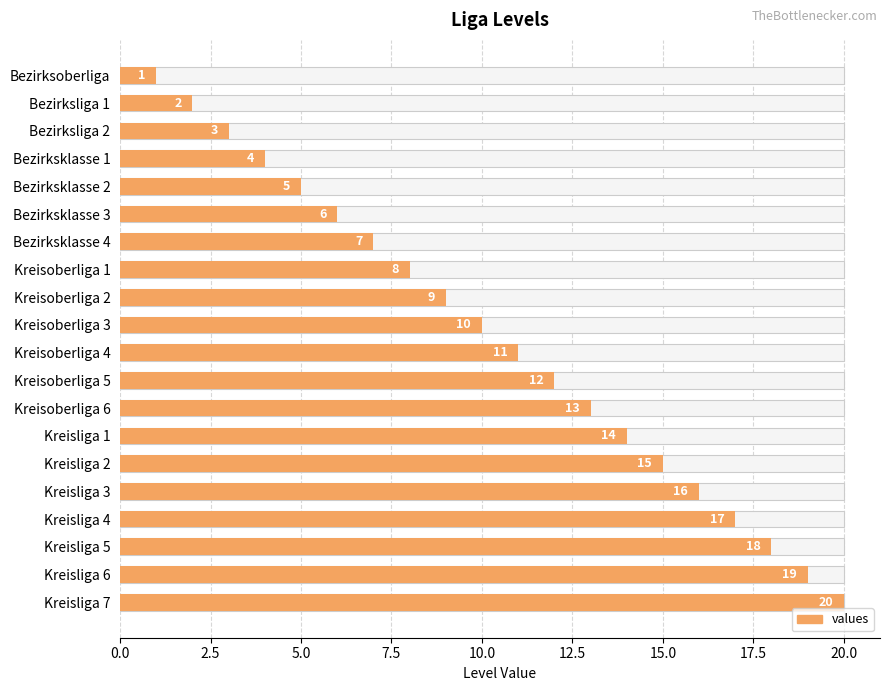

What is the value of the 9th bar from the left?

9